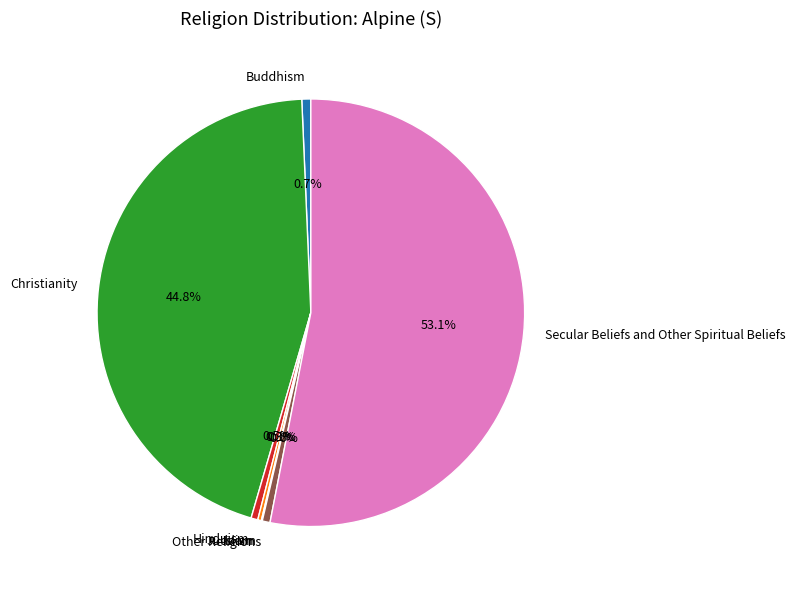

Do Buddhism and Other Religions together represent more than half of the pie?

No